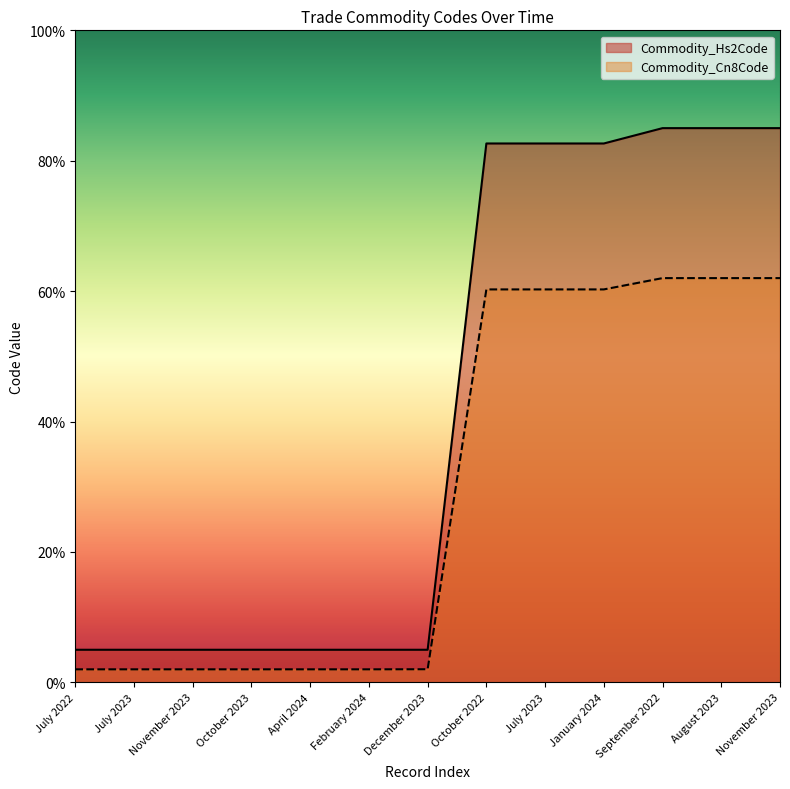

What is the difference between the second highest and minimum values in the Commodity_Hs2Code series?

80.0